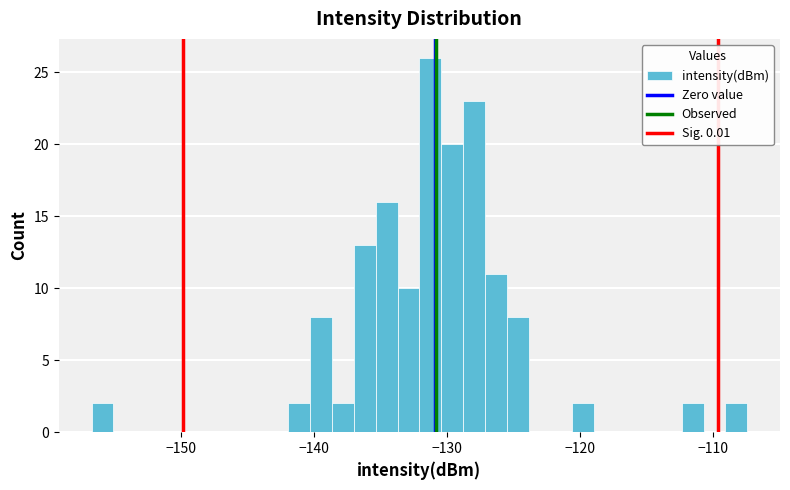

Read against the x-axis, roughly where is the centre of the tallest bar?

-131